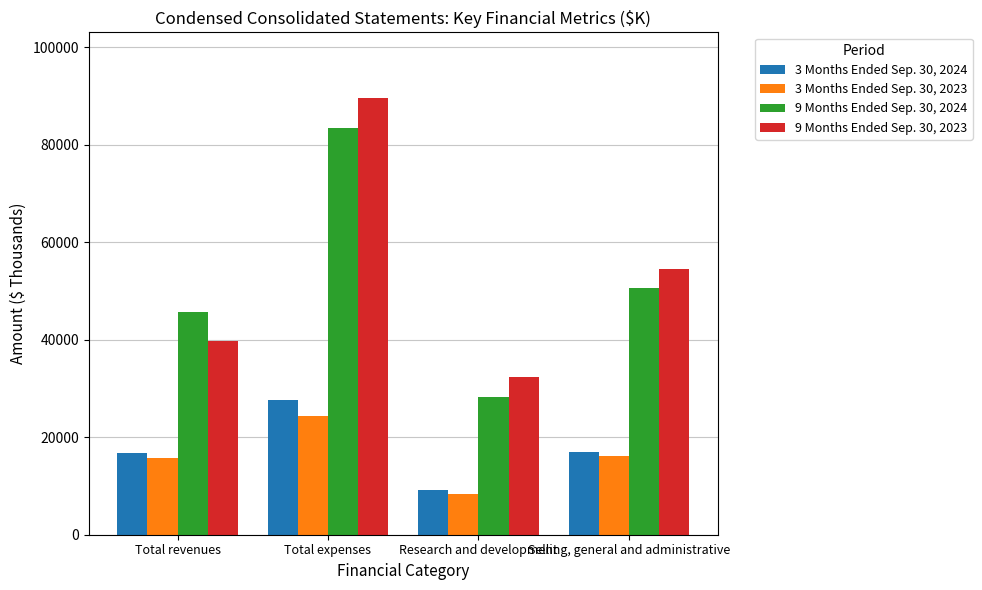

List the labels in order of 3 Months Ended Sep. 30, 2023 value, largest first.

Total expenses, Selling, general and administrative, Total revenues, Research and development